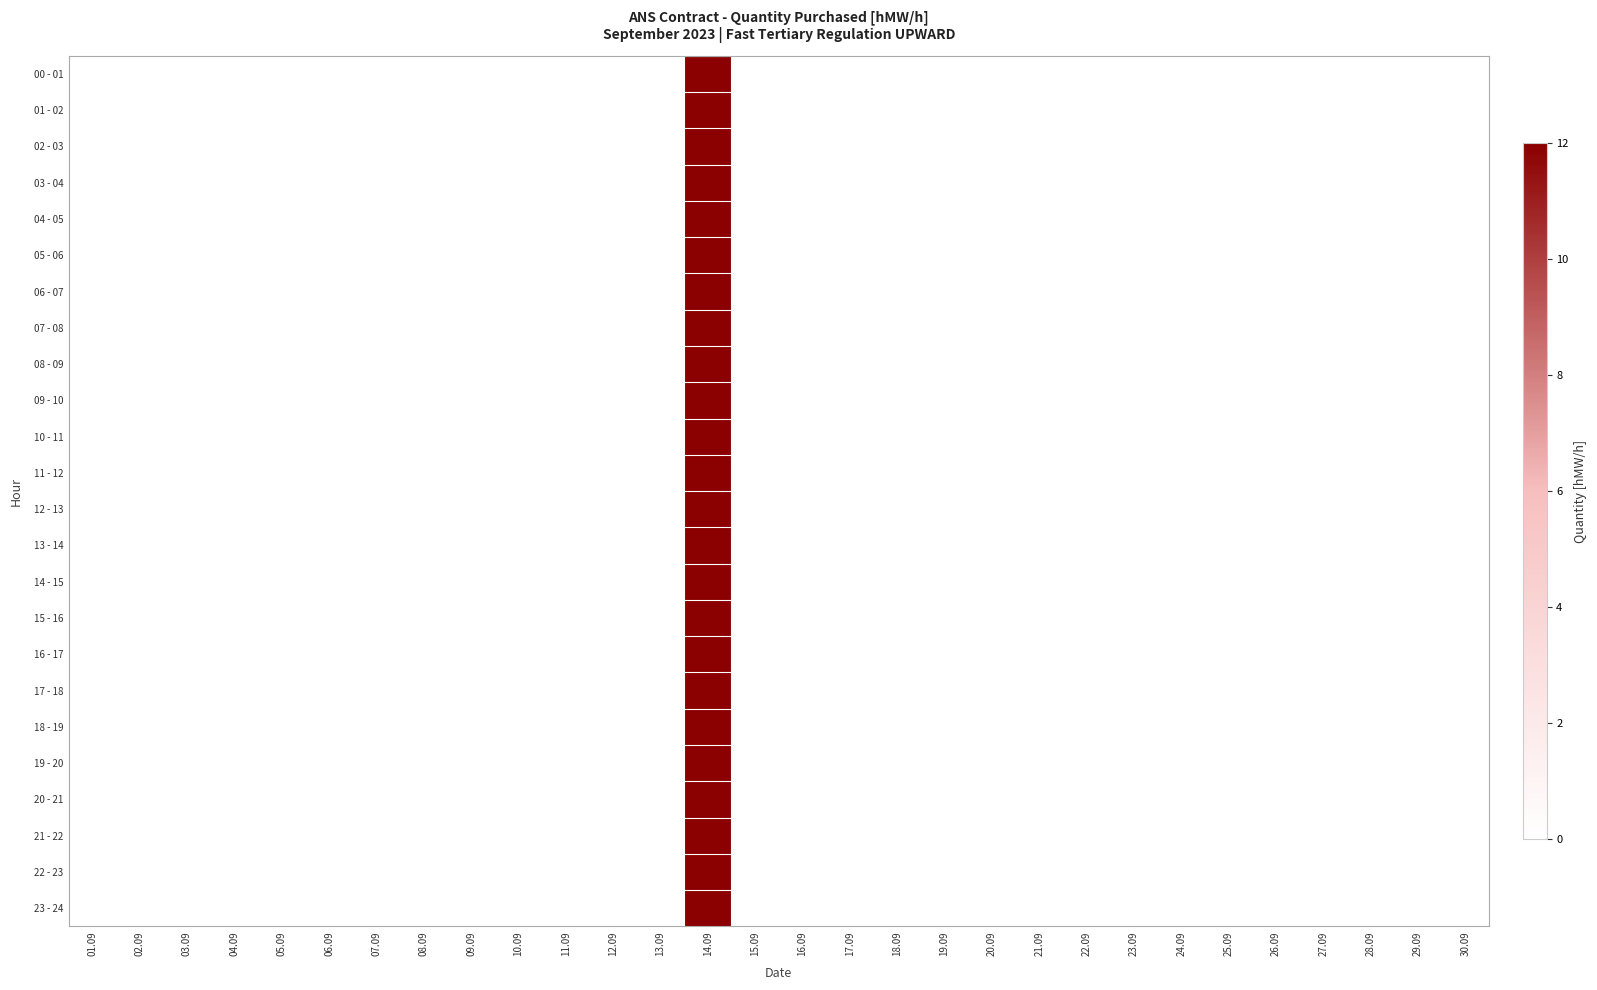

List the series in order of their peak value, highest first.

00 - 01, 01 - 02, 02 - 03, 03 - 04, 04 - 05, 05 - 06, 06 - 07, 07 - 08, 08 - 09, 09 - 10, 10 - 11, 11 - 12, 12 - 13, 13 - 14, 14 - 15, 15 - 16, 16 - 17, 17 - 18, 18 - 19, 19 - 20, 20 - 21, 21 - 22, 22 - 23, 23 - 24